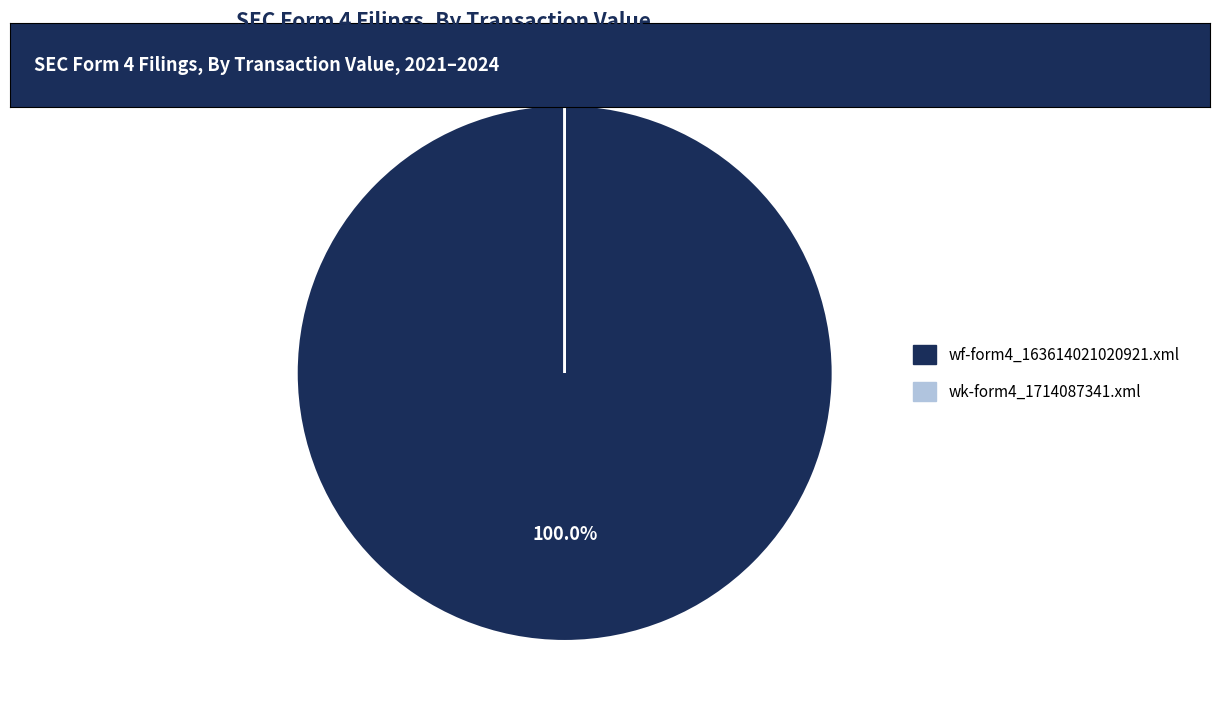

What is the majority slice?

wf-form4_163614021020921.xml